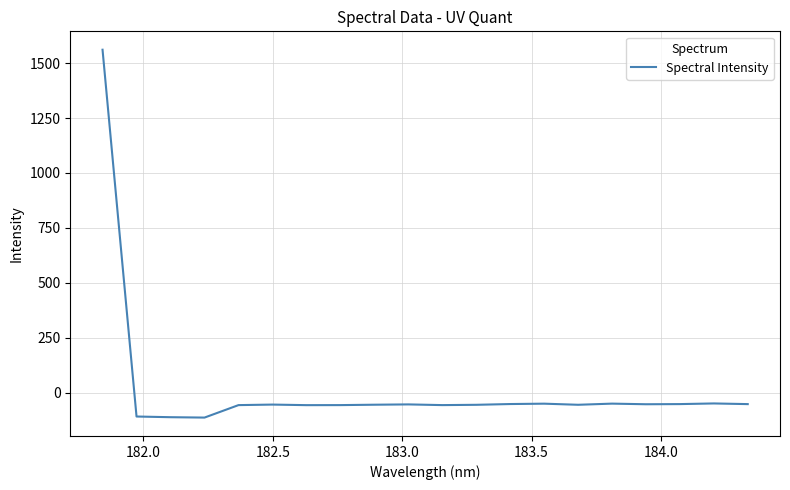

Does the chart display data point markers on the line(s)?

No